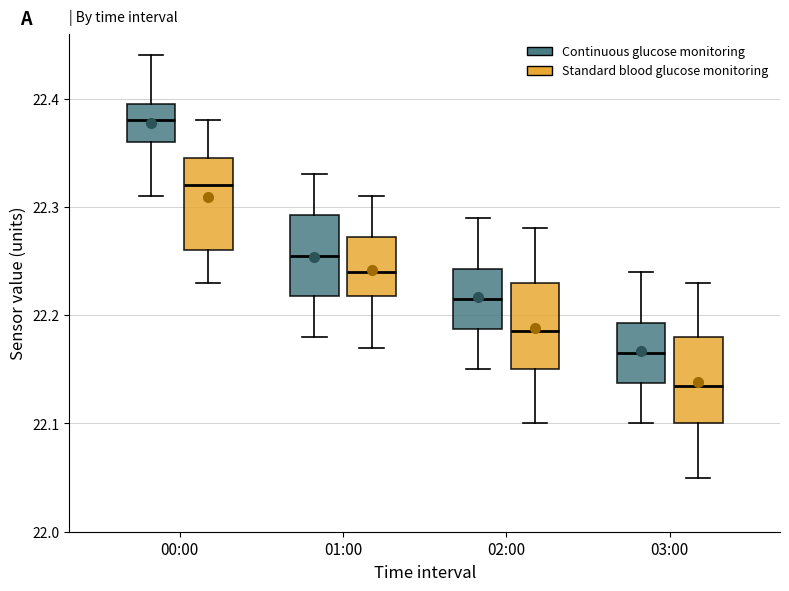

Which box's median line is the lowest?

03:00 (Standard blood glucose monitoring)